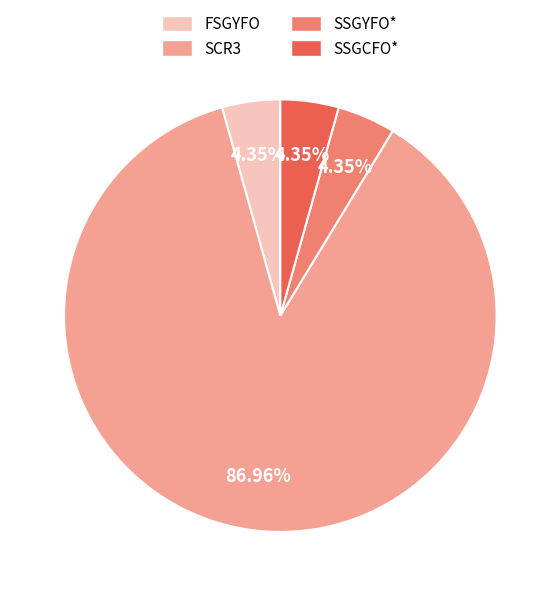

Is it true that SSGYFO* is 16% of the pie?

False